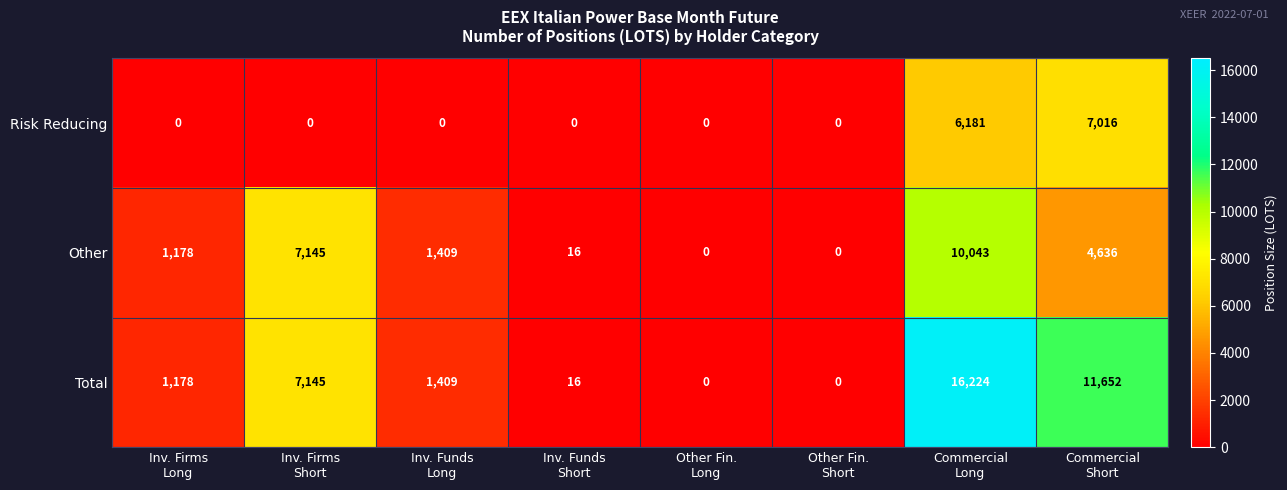

Count the Risk Reducing values in the range 0 to 6181.

7